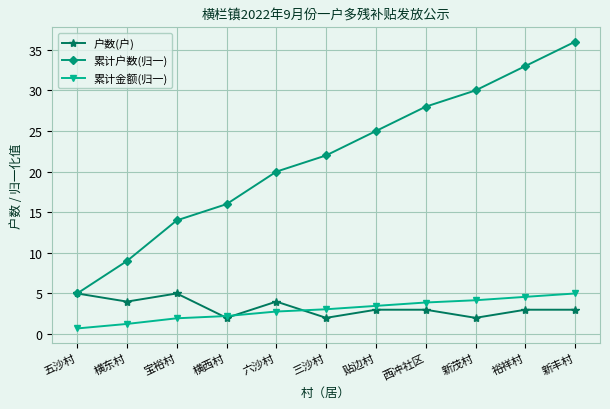

What is the label of the 7th point from the right?

六沙村